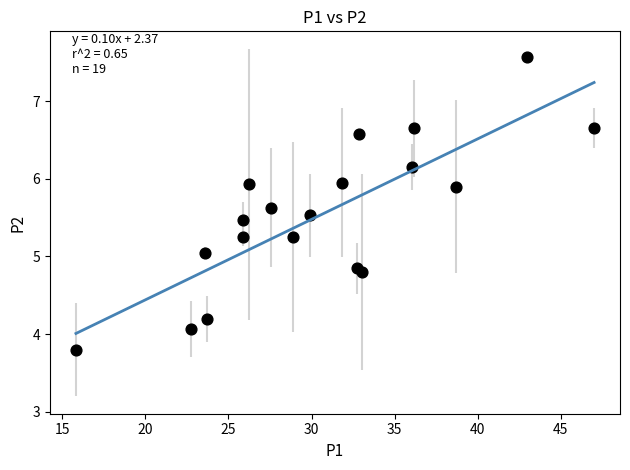

What is the range of X values (max minus min)?

31.2